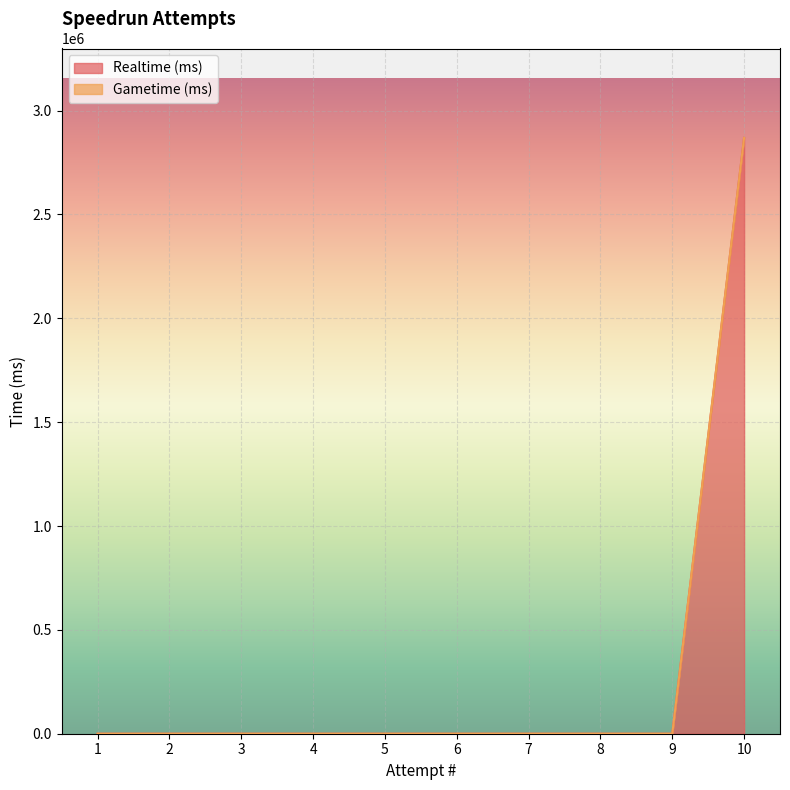

Does the chart display data point markers on the line(s)?

No